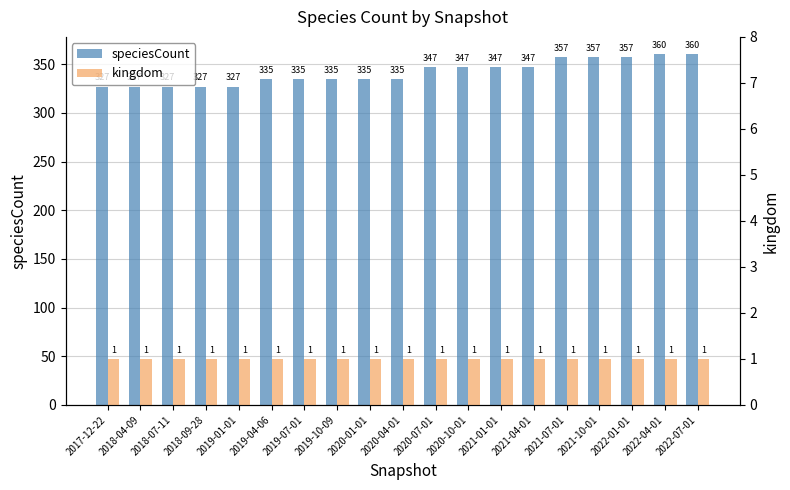

Are the bars grouped side by side (vs. stacked)?

Yes